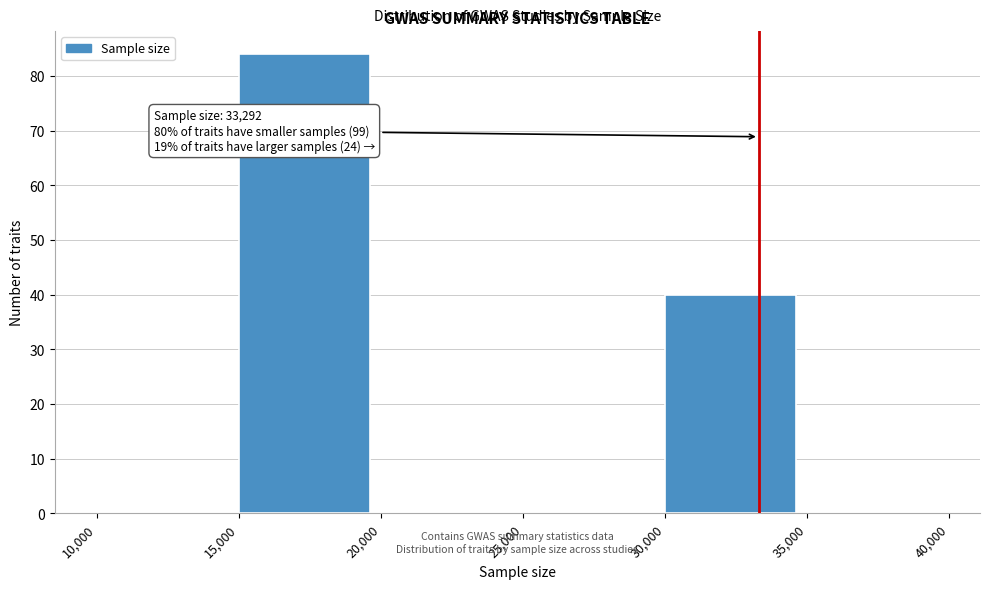

Which range on the x-axis has the tallest bar?

15,000 to 20,000